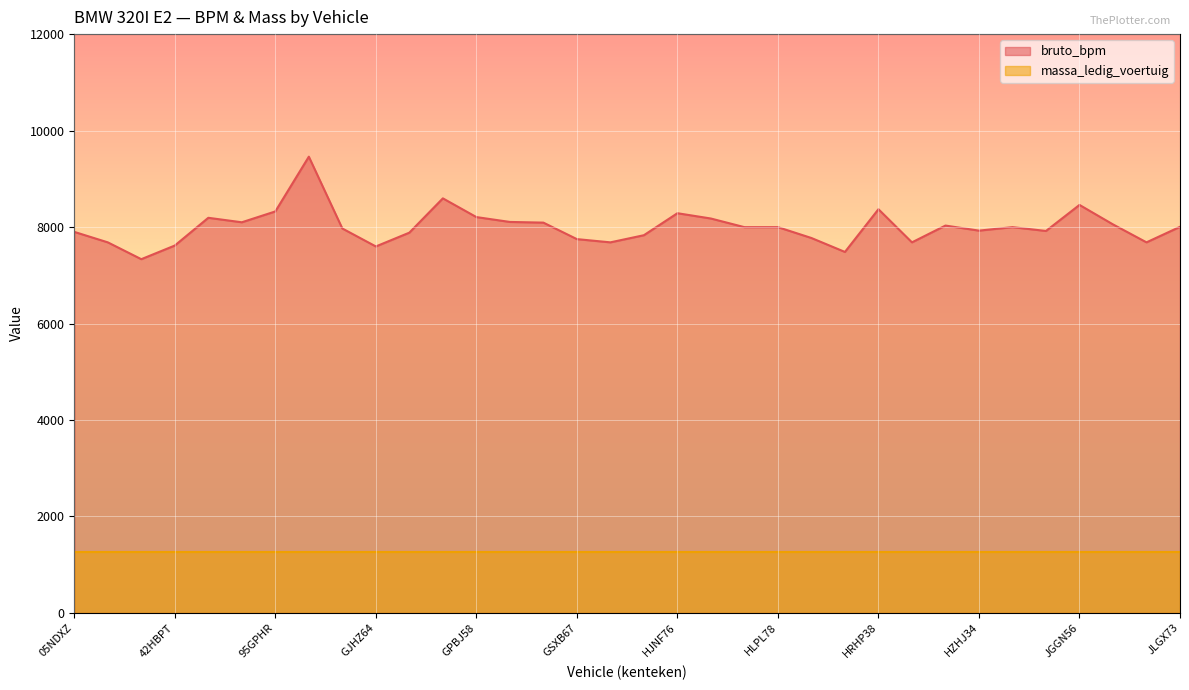

What is the change in value from 32ZLRG to 95GPHR?

+990